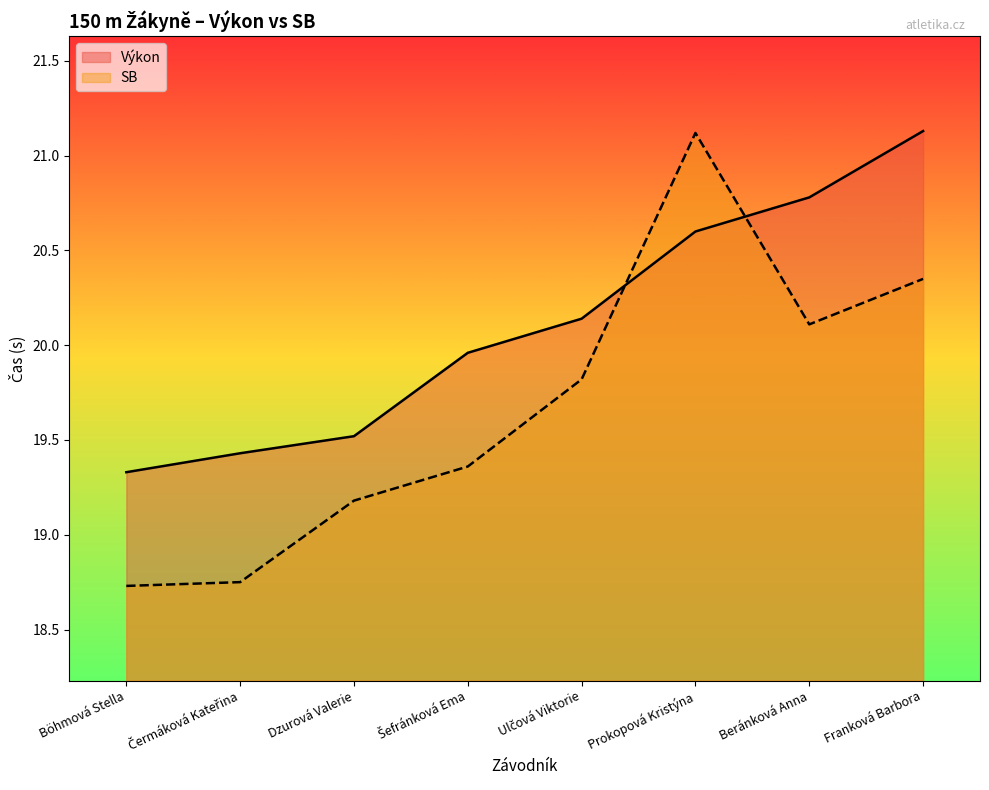

Reading right to left, transcribe all the data shown in this chart.

Výkon: Franková Barbora=21.1	Beránková Anna=20.8	Prokopová Kristýna=20.6	Ulčová Viktorie=20.1	Šefránková Ema=20.0	Dzurová Valerie=19.5	Čermáková Kateřina=19.4	Böhmová Stella=19.3
SB: Franková Barbora=20.4	Beránková Anna=20.1	Prokopová Kristýna=21.1	Ulčová Viktorie=19.8	Šefránková Ema=19.4	Dzurová Valerie=19.2	Čermáková Kateřina=18.8	Böhmová Stella=18.7